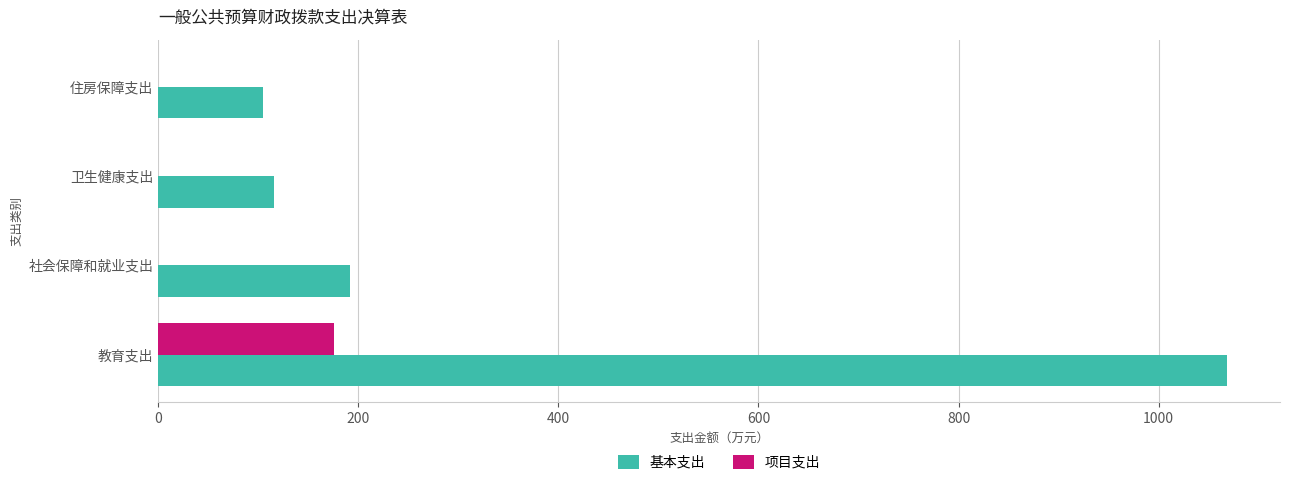

At which category is the sum across all series the highest?

教育支出